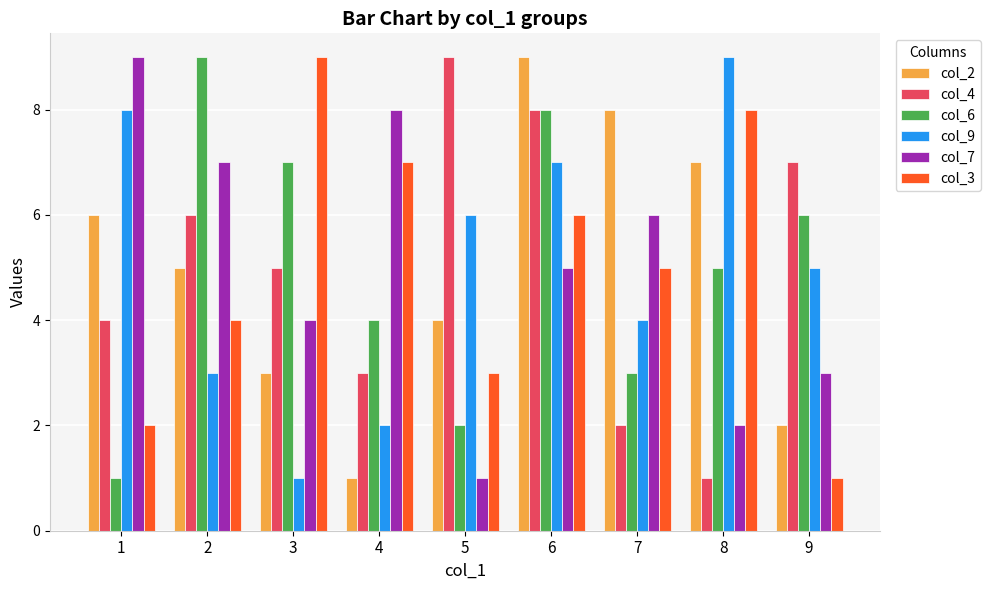

What is the spread (max minus min) of values at 5?

8